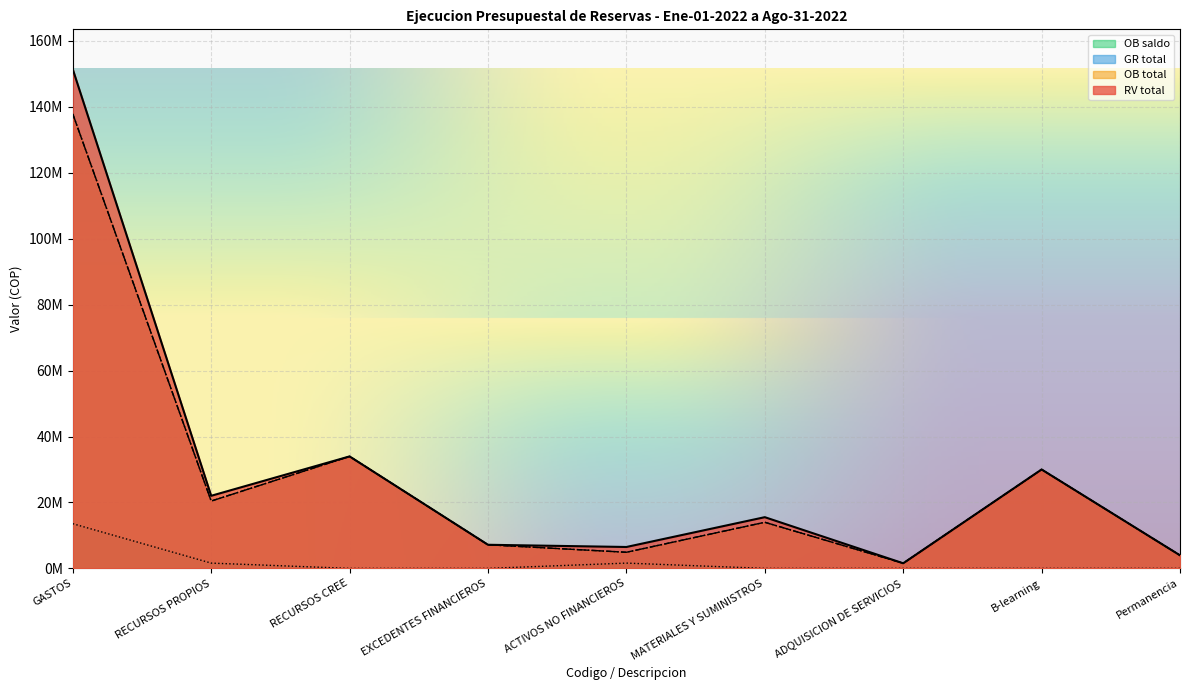

Does the chart display data point markers on the line(s)?

No